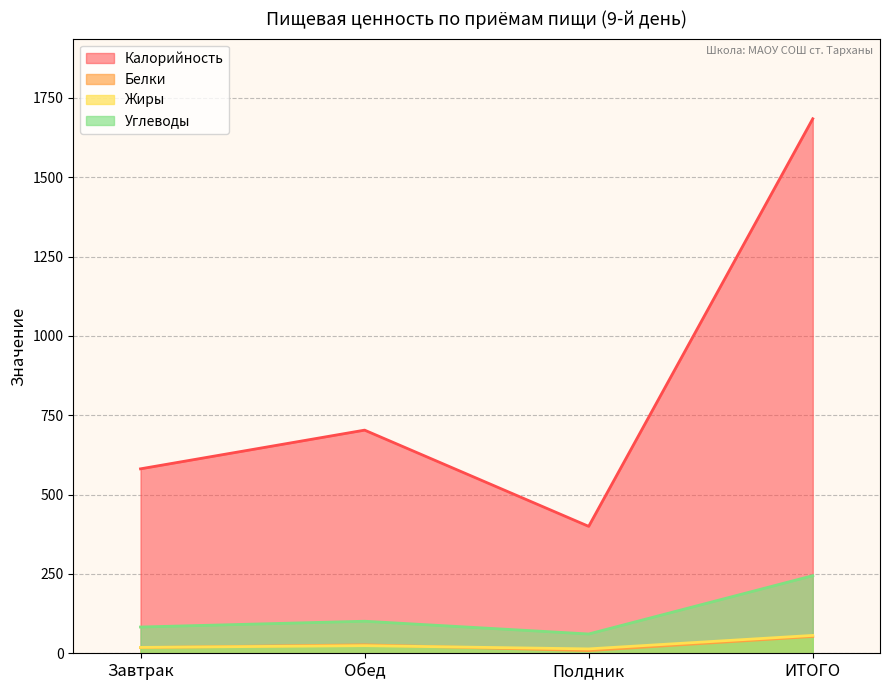

The Углеводы series shows 82.8 at Завтрак. True or false?

True